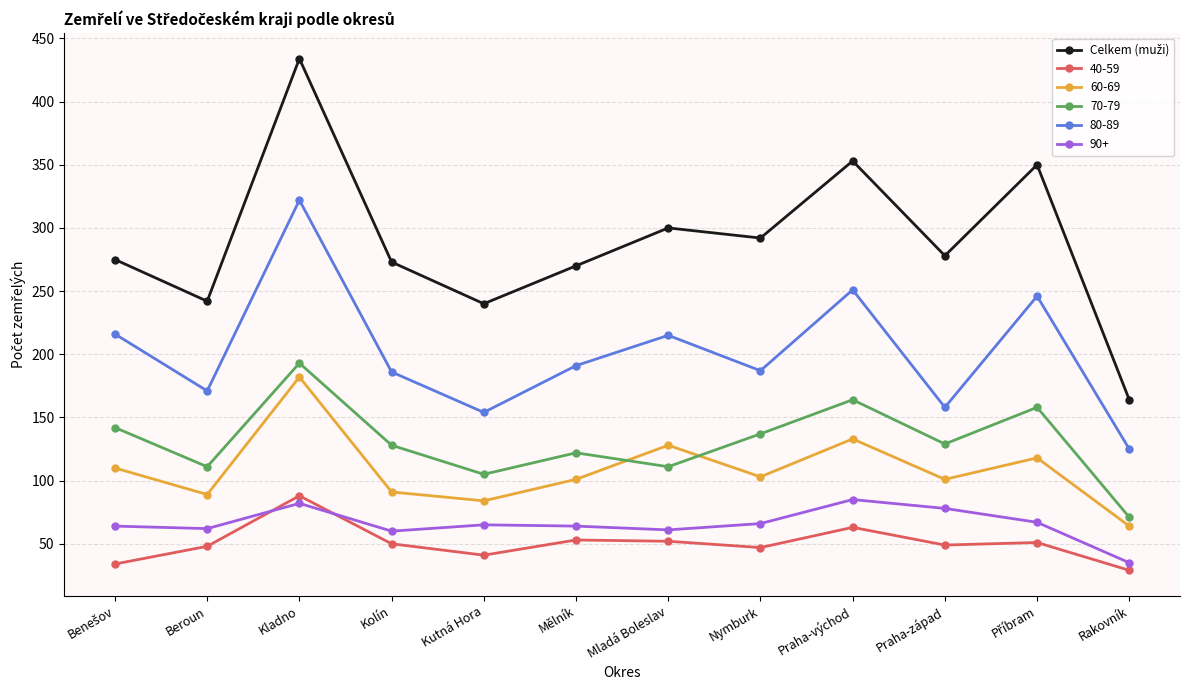

What is the difference between the highest and lowest values at Kladno?

352